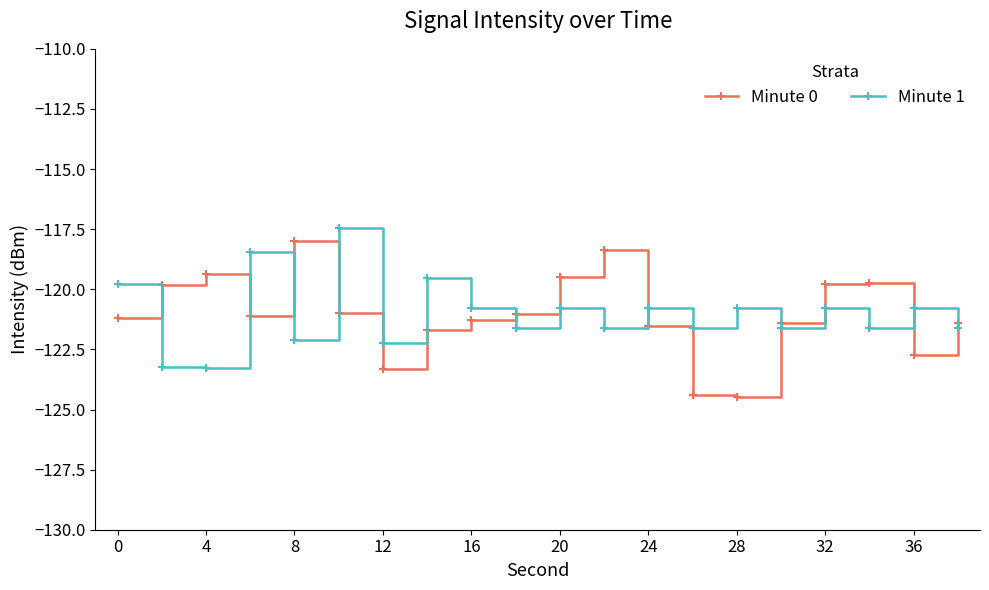

What are all the series names shown in the legend?

Minute 0, Minute 1